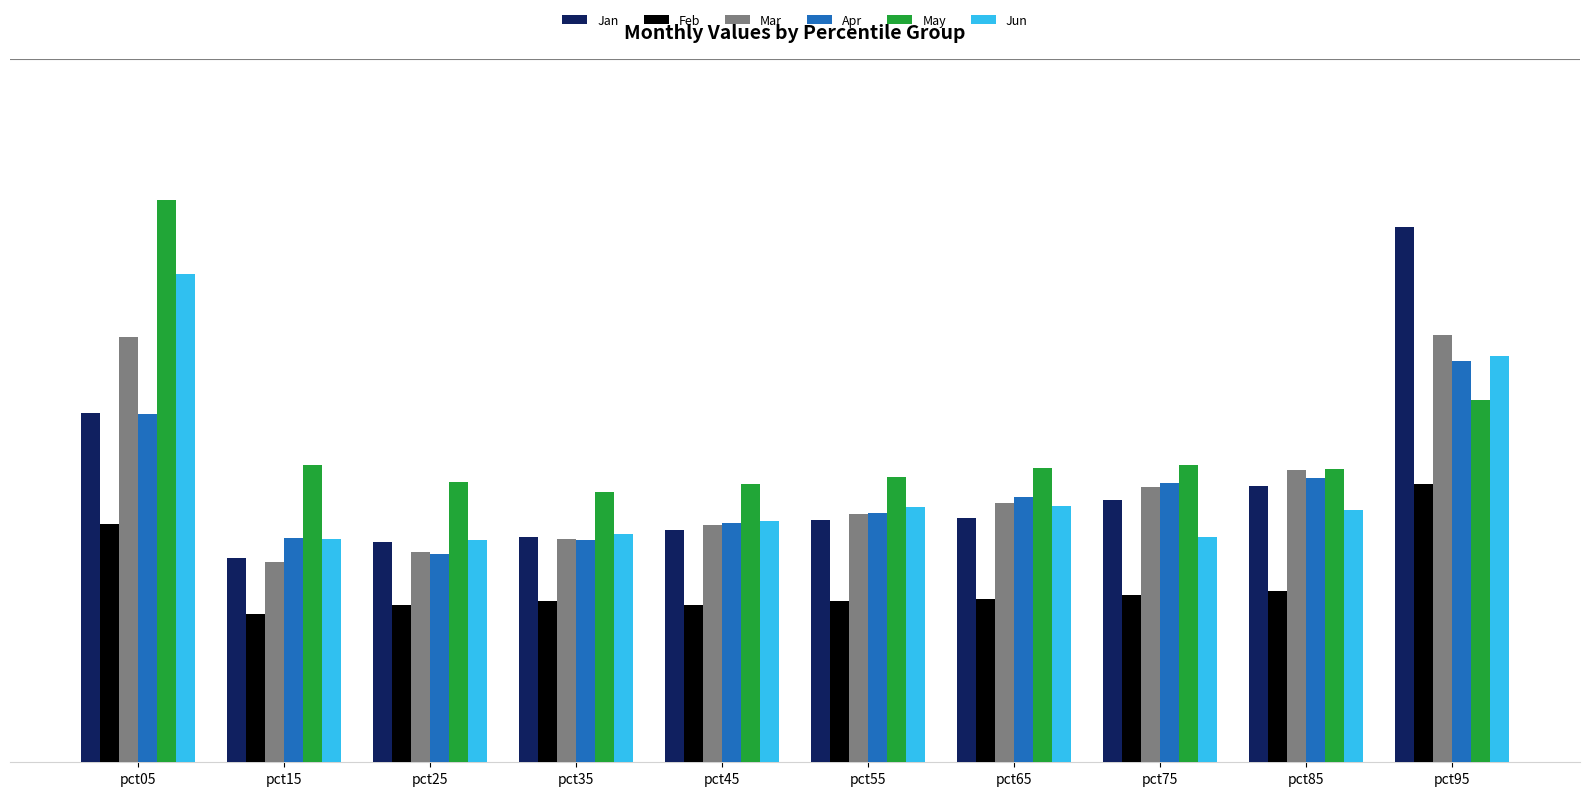

Rank the categories by Jan value from lowest to highest.

pct15, pct25, pct35, pct45, pct55, pct65, pct75, pct85, pct05, pct95